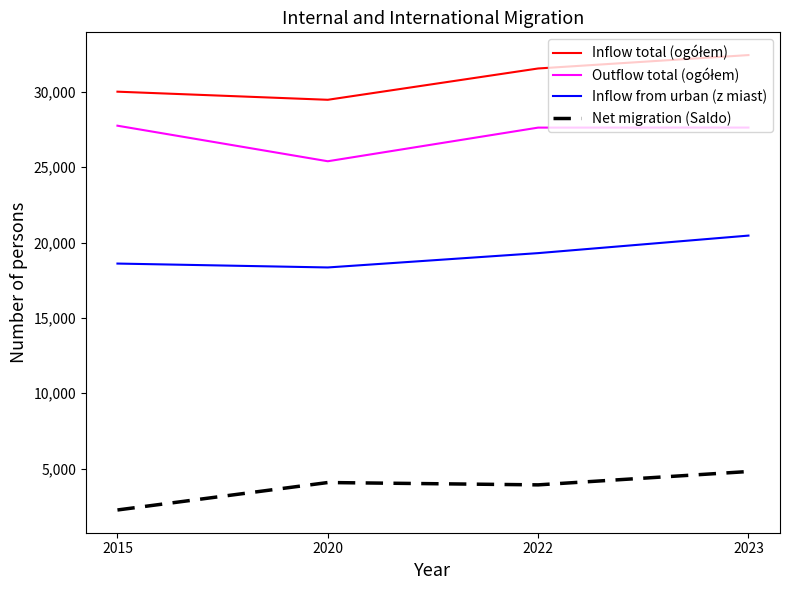

At which category does Inflow from urban (z miast) reach its first local valley?

2020